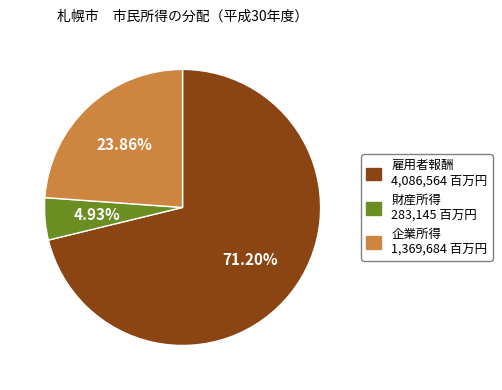

Which category accounts for the majority?

雇用者報酬